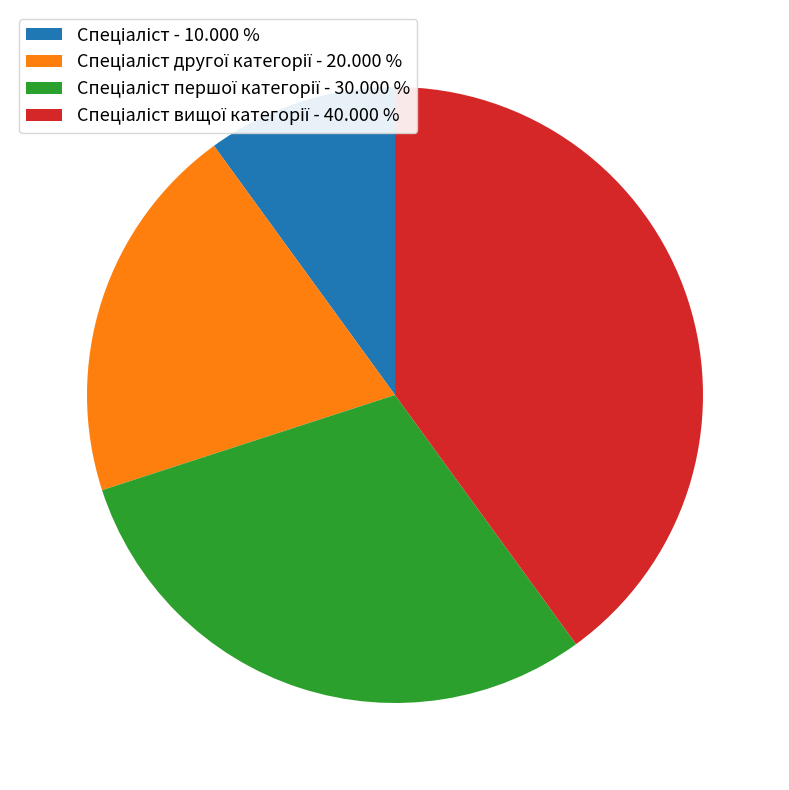

Is there any slice that represents more than half of the pie?

No